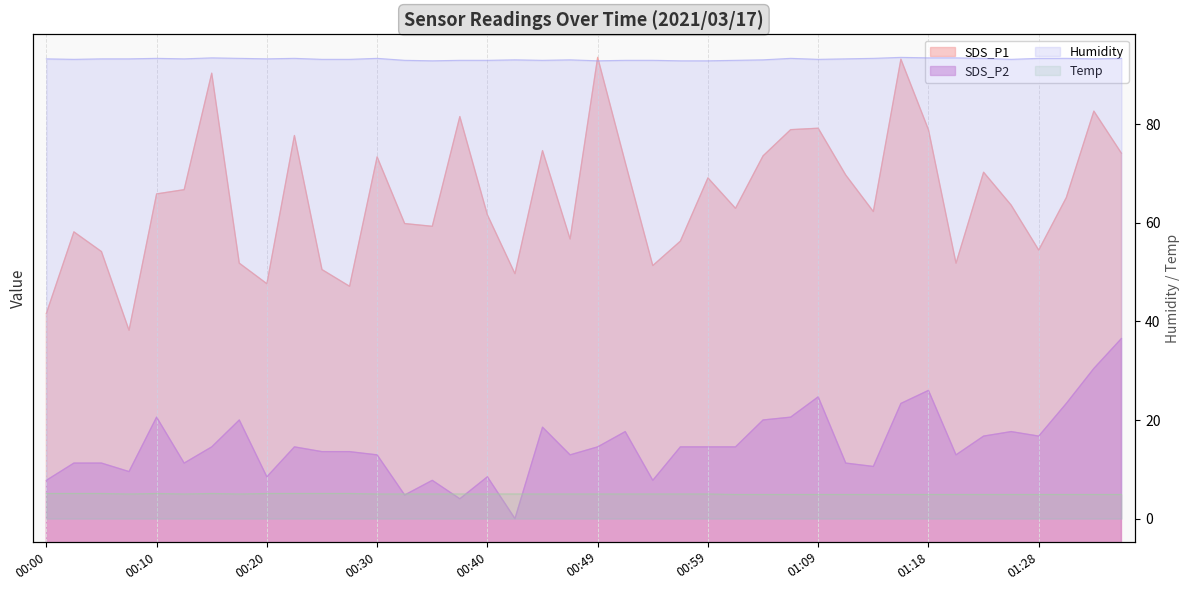

What is the label of the 6th point from the right?

01:23